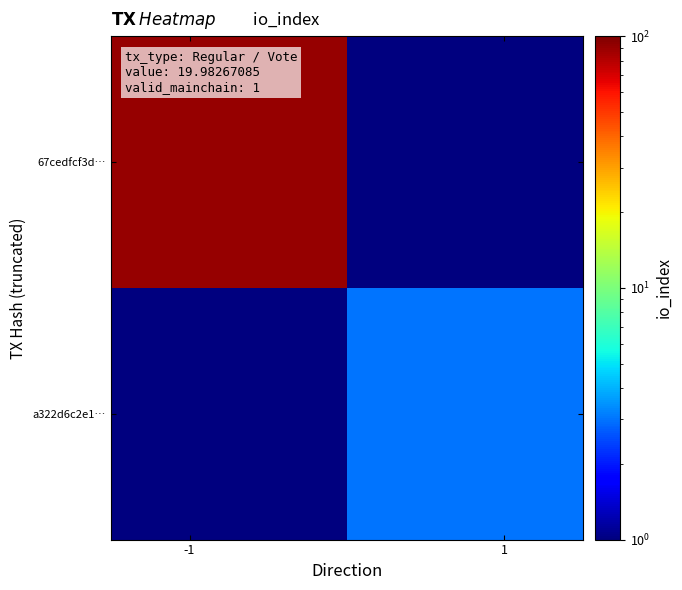

What is the smallest value displayed?

0.5